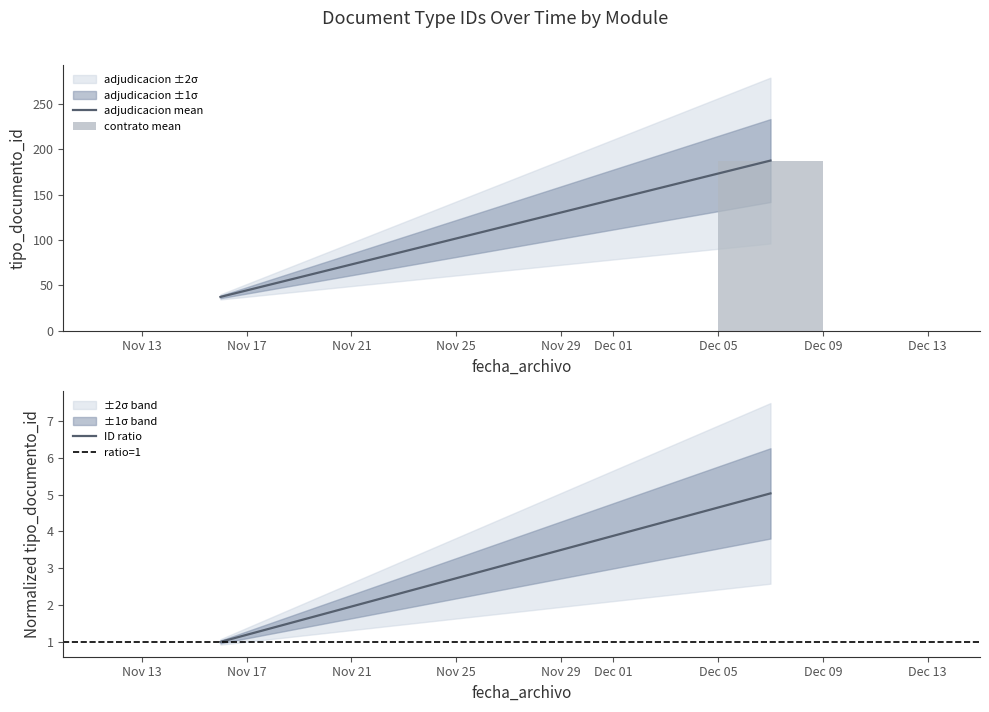

What is the average value of the ID ratio series?

3.0